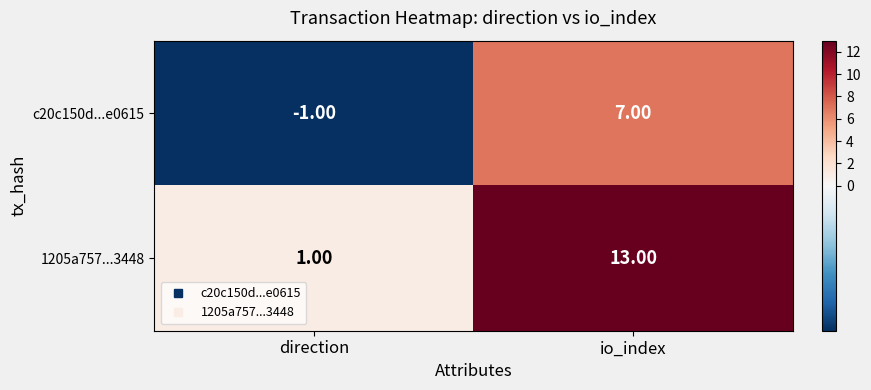

Between direction and io_index, which series saw the biggest shift?

1205a757...3448